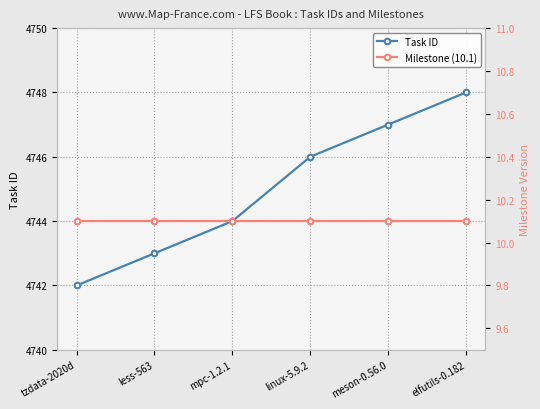

Rank the series at elfutils-0.182 from lowest to highest value.

Milestone (10.1), Task ID